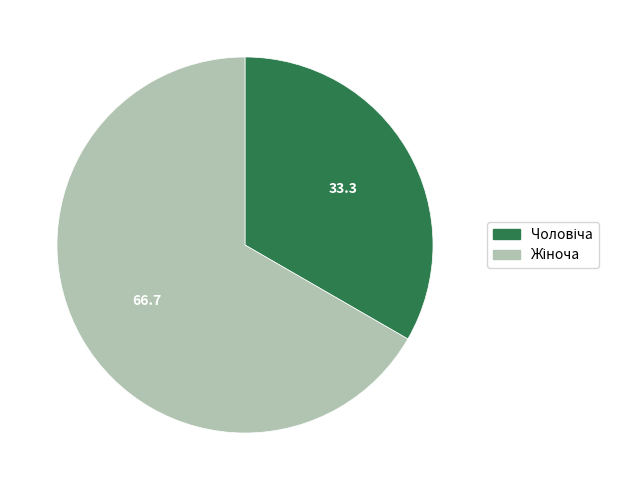

How many slices are in this pie chart?

2